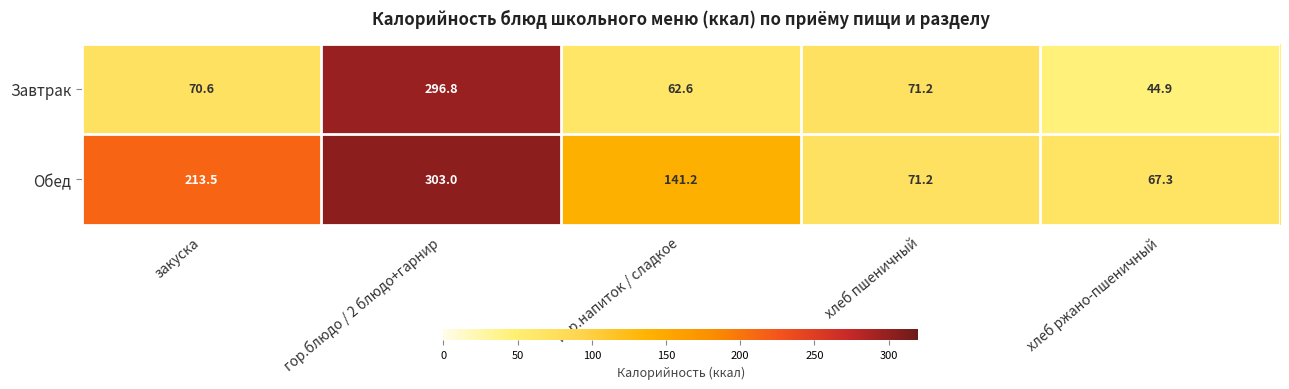

What is the spread (max minus min) of values at гор.напиток / сладкое?

78.6